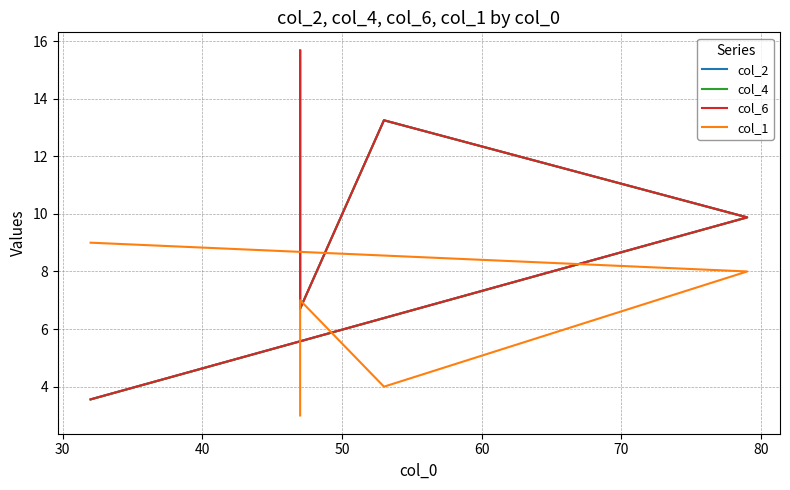

Count the col_1 values in the range 4 to 8.

3